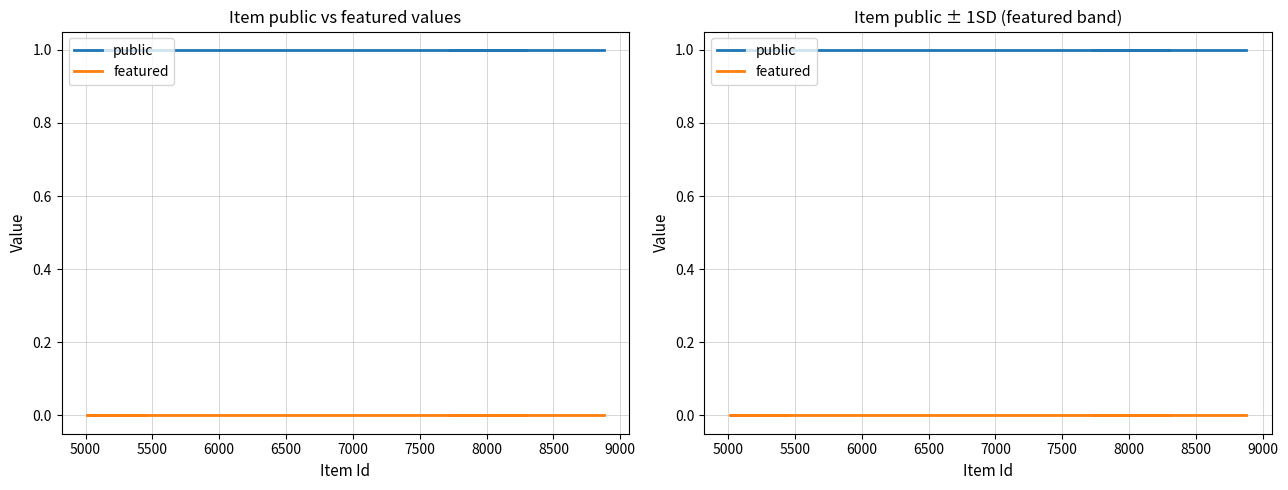

Reading left to right, list all the values displayed in this chart.

public: 1	1	1	1	1	1
featured: 0	0	0	0	0	0